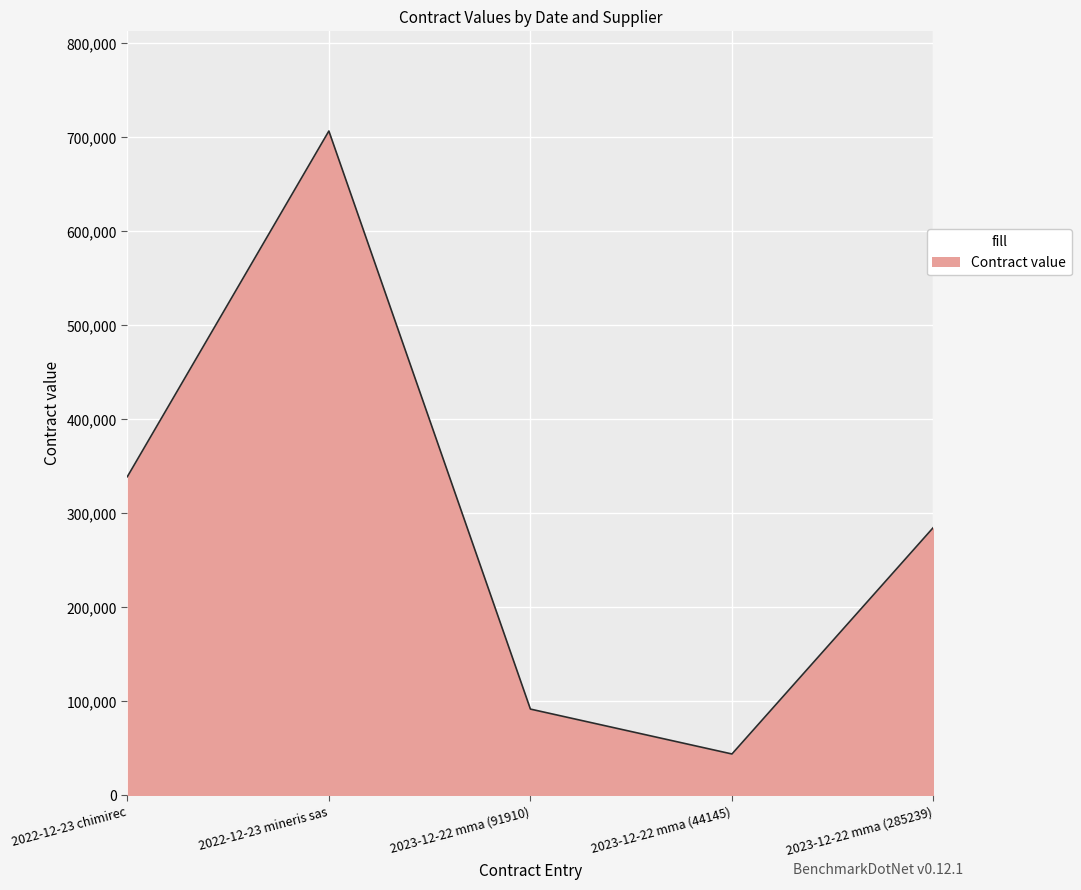

What is the sum of the values at 2023-12-22 mma (91910) and 2023-12-22 mma (285239)?

377149